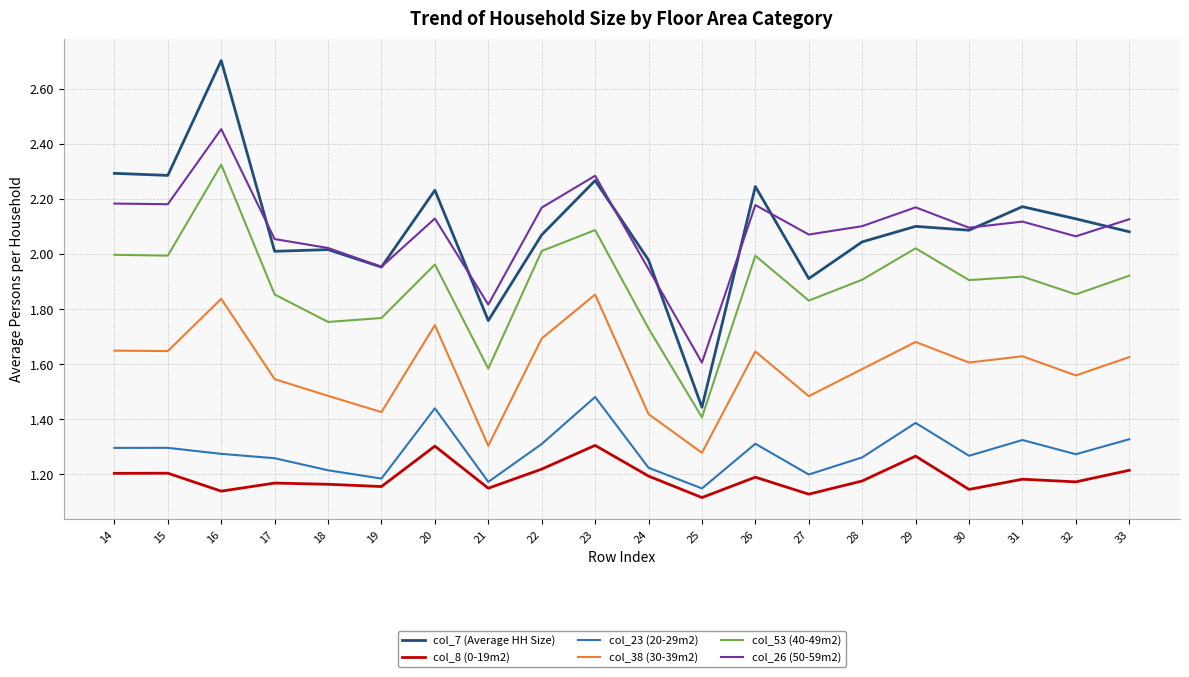

Which label corresponds to the largest value in the chart?

16